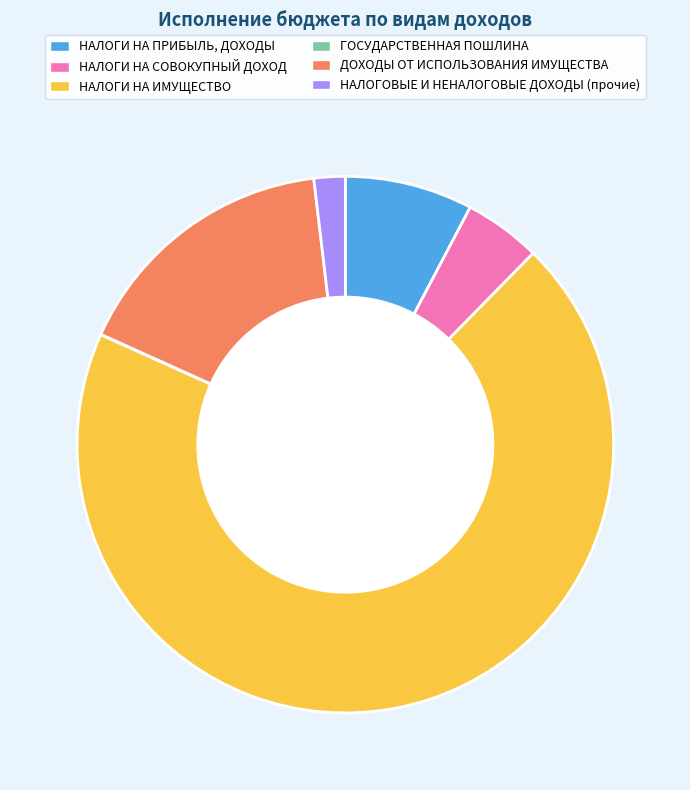

Does НАЛОГИ НА СОВОКУПНЫЙ ДОХОД account for over 50% of the chart?

No